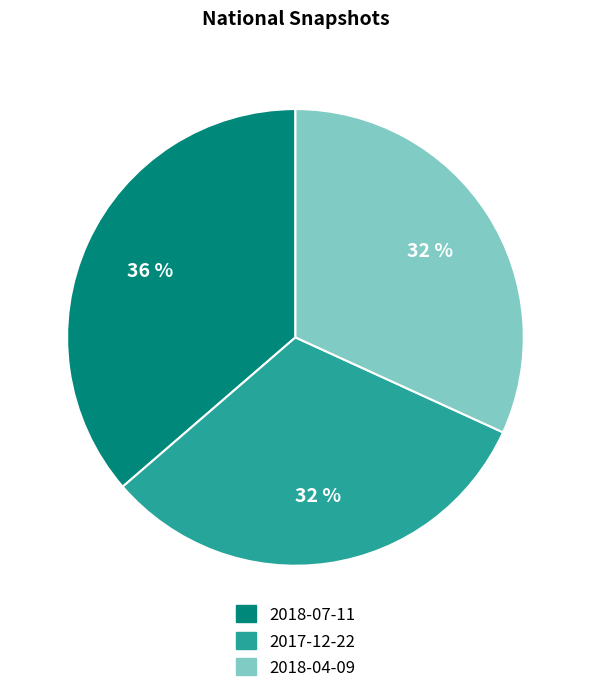

How many slices are in this pie chart?

3